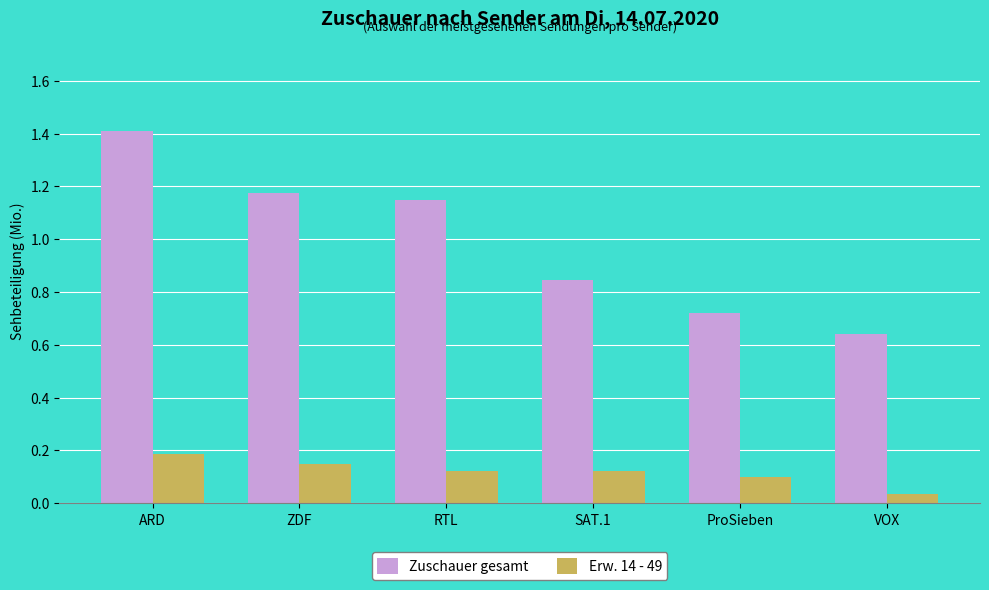

Are the bars horizontal?

No